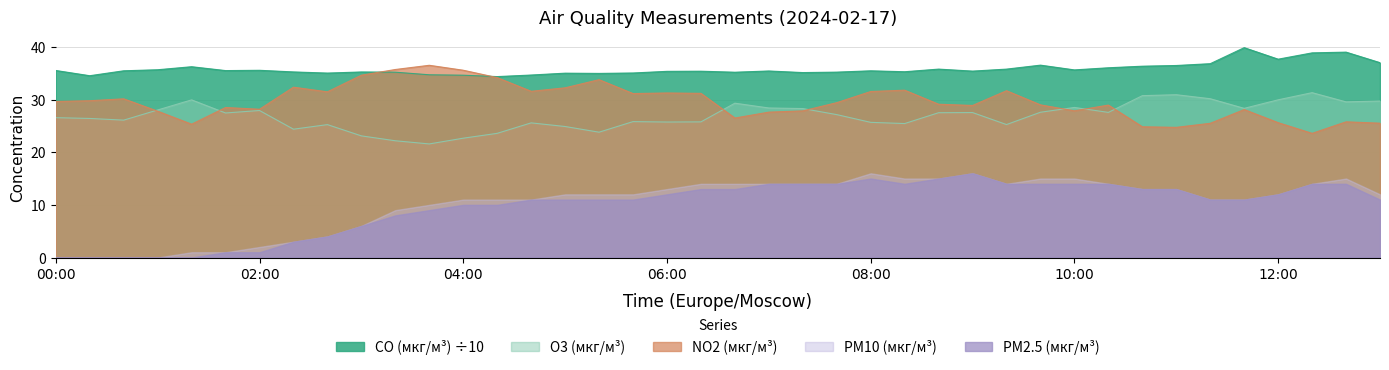

What is the difference between the O3 (мкг/м³) values at 11:20 and 01:20?

0.2